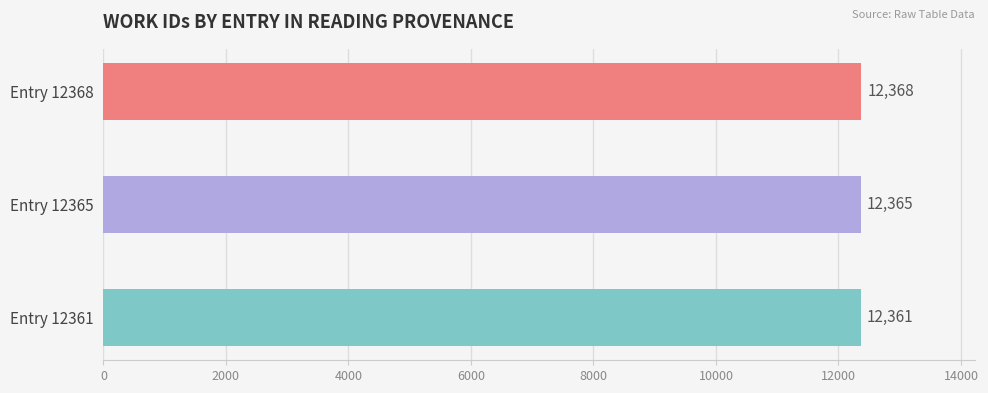

Between Entry 12368 and Entry 12361, which is larger?

Entry 12368